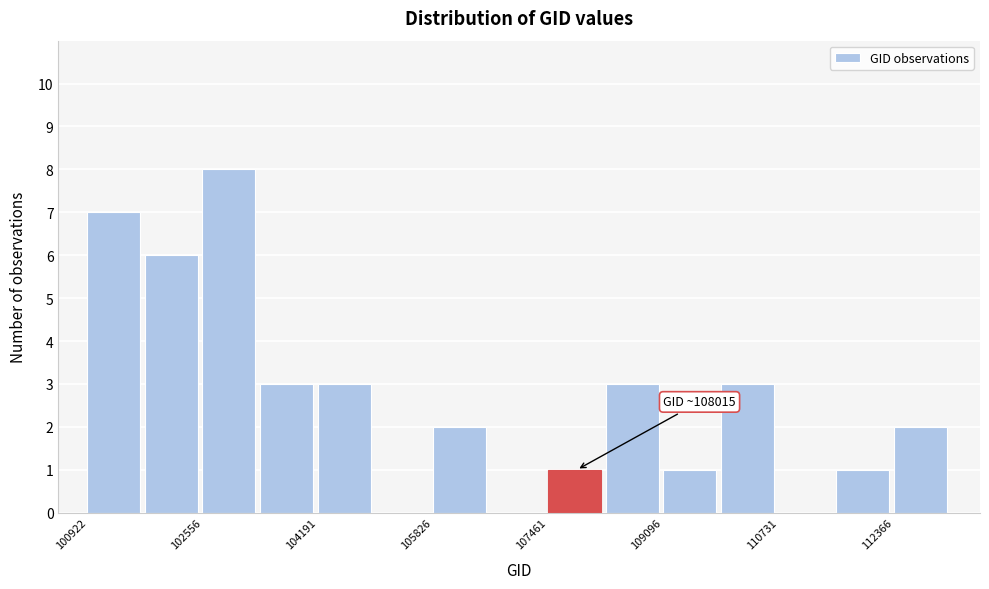

Which range on the x-axis has the tallest bar?

102600 to 103400